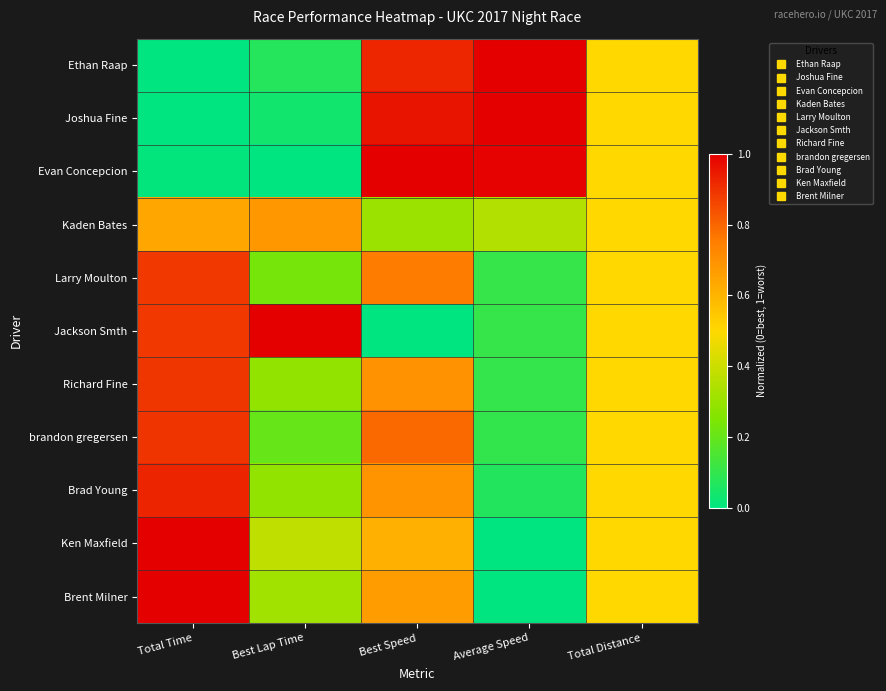

Which series has the widest spread of values?

Ethan Raap